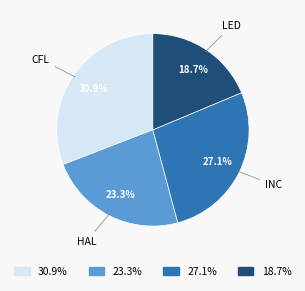

Does LED represent more than half of the total?

No